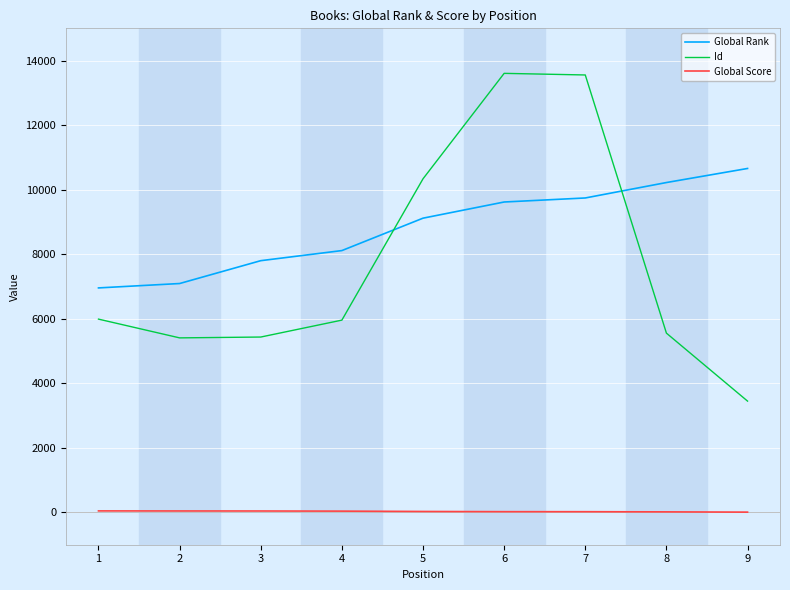

Is it true that Id equals 8241 at 8?

False